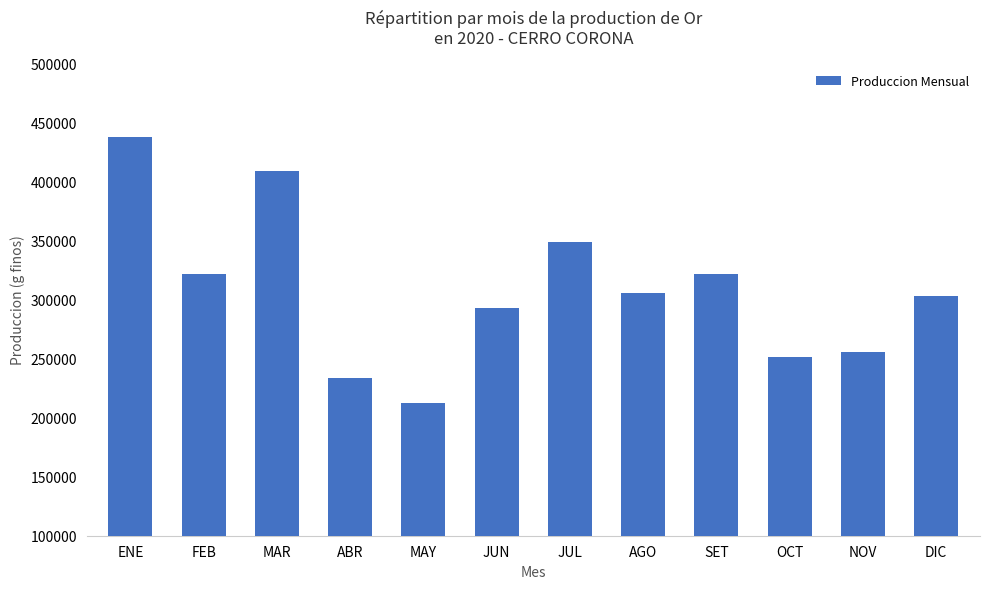

Between ABR and MAR, which is larger?

MAR